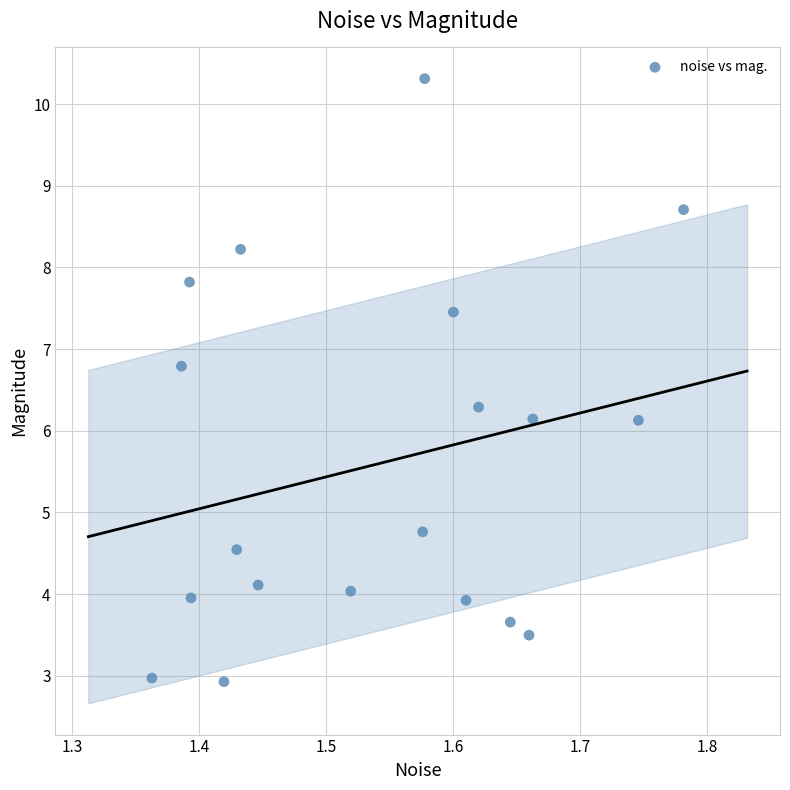

What is the range of X values (max minus min)?

0.4